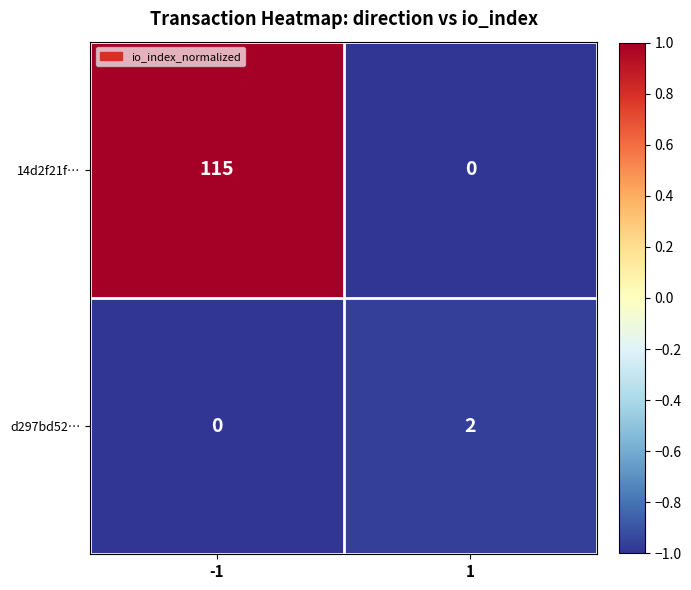

Is it true that d297bd52… equals 0 at -1?

True